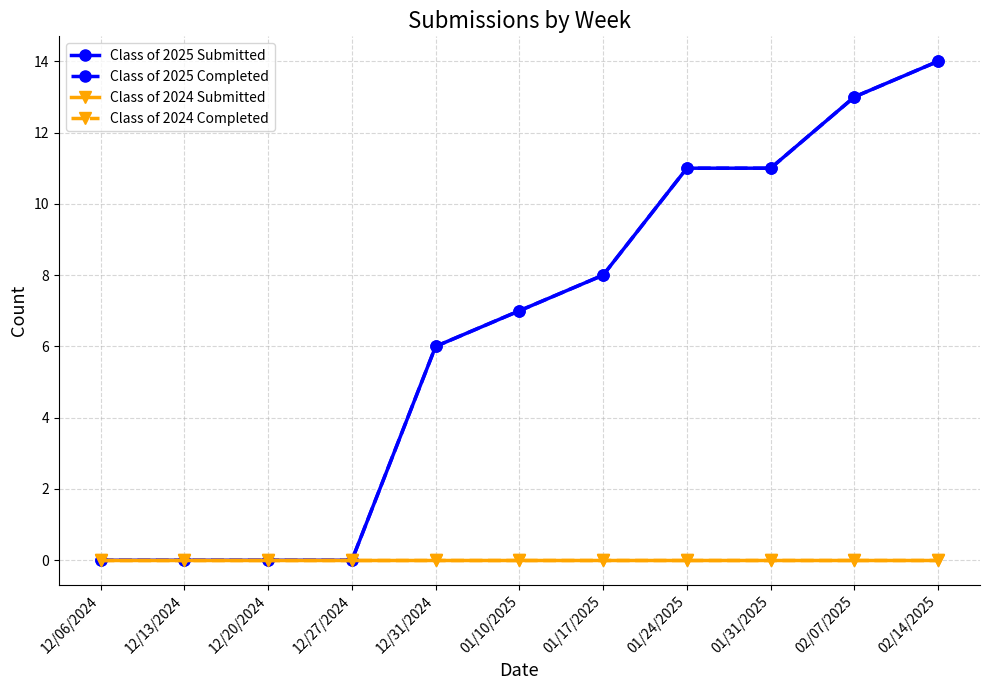

Which series has the largest total across all categories?

Class of 2025 Submitted